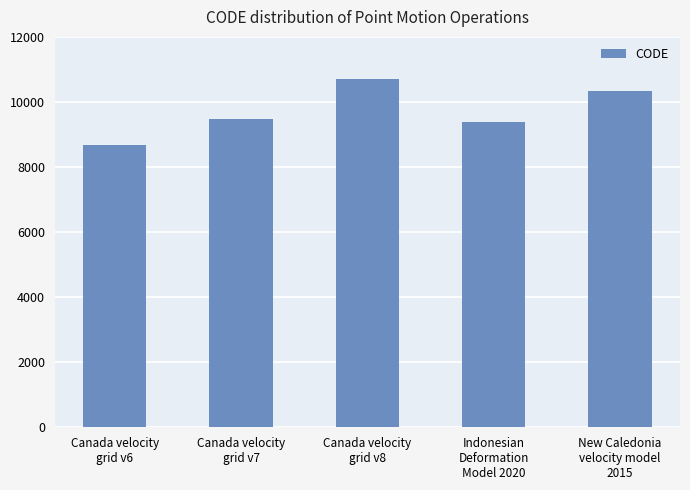

What is the minimum value shown in the chart?

8676